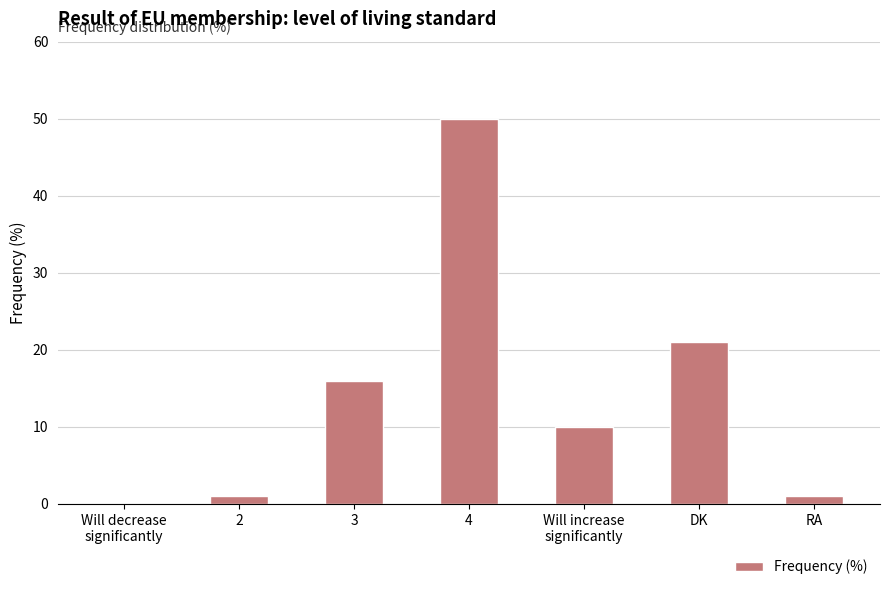

The chart shows a value of 50 at 4. True or false?

True